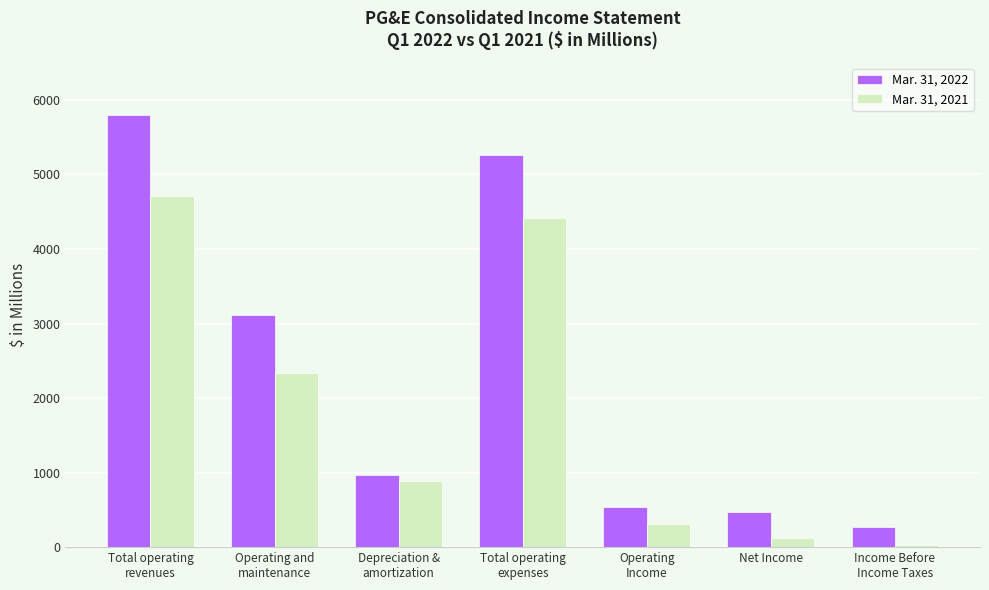

Where does the Mar. 31, 2021 series first go above 888?

Total operating
revenues